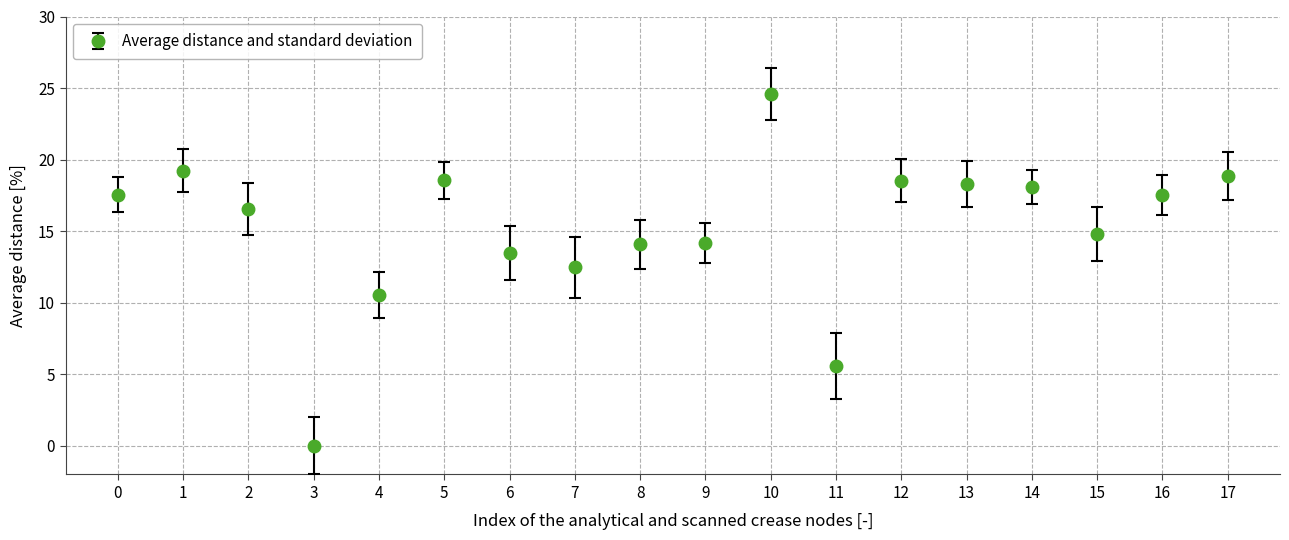

At which category does the data reach its first local valley?

3